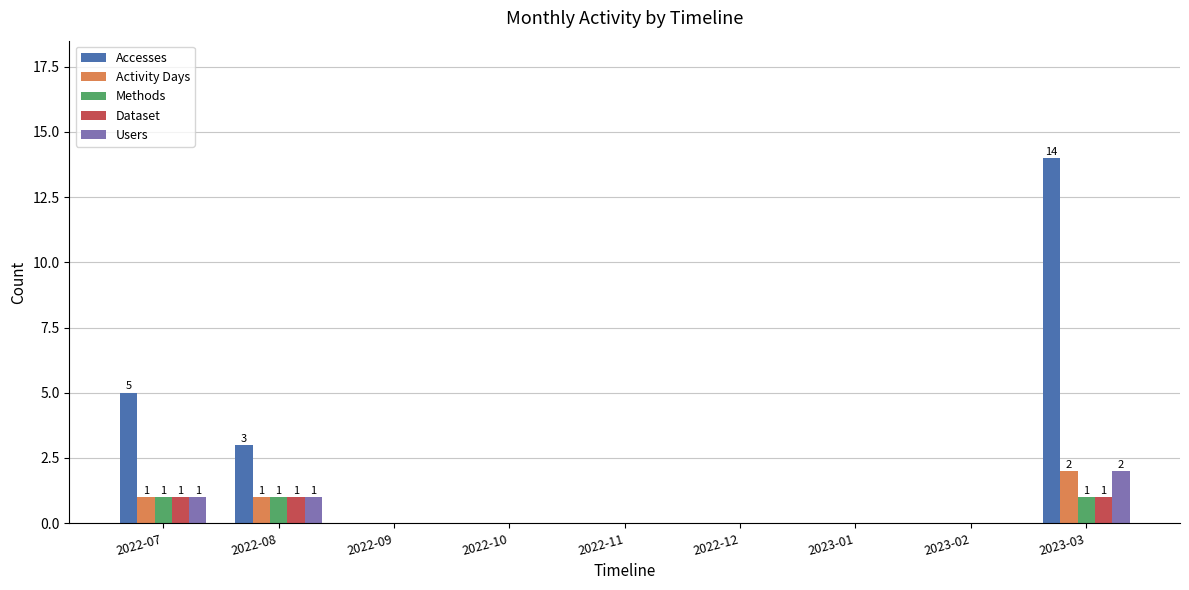

Reading left to right, transcribe all the data shown in this chart.

Accesses: 2022-07=5	2022-08=3	2022-09=0	2022-10=0	2022-11=0	2022-12=0	2023-01=0	2023-02=0	2023-03=14
Activity Days: 2022-07=1	2022-08=1	2022-09=0	2022-10=0	2022-11=0	2022-12=0	2023-01=0	2023-02=0	2023-03=2
Methods: 2022-07=1	2022-08=1	2022-09=0	2022-10=0	2022-11=0	2022-12=0	2023-01=0	2023-02=0	2023-03=1
Dataset: 2022-07=1	2022-08=1	2022-09=0	2022-10=0	2022-11=0	2022-12=0	2023-01=0	2023-02=0	2023-03=1
Users: 2022-07=1	2022-08=1	2022-09=0	2022-10=0	2022-11=0	2022-12=0	2023-01=0	2023-02=0	2023-03=2